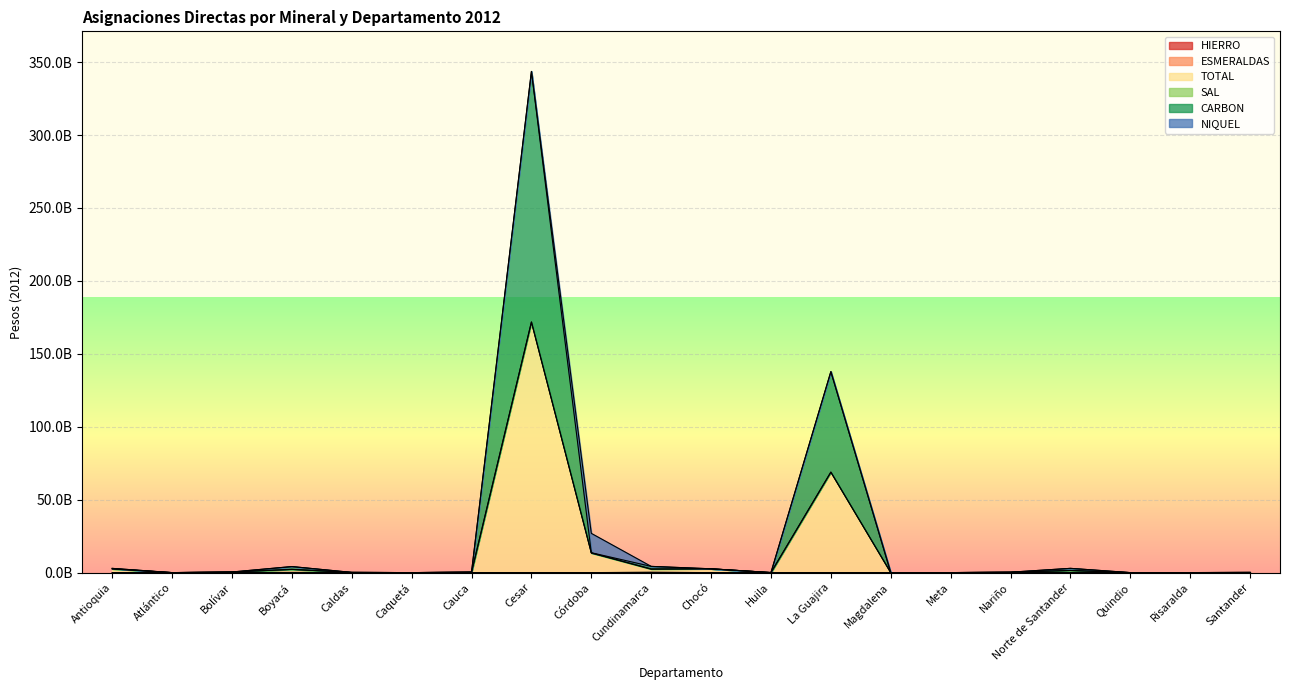

At which category does HIERRO reach its first local peak?

Boyacá